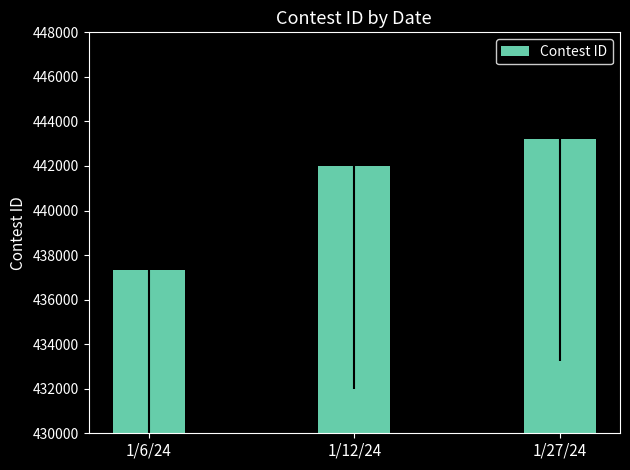

What position from the right is 1/27/24?

1